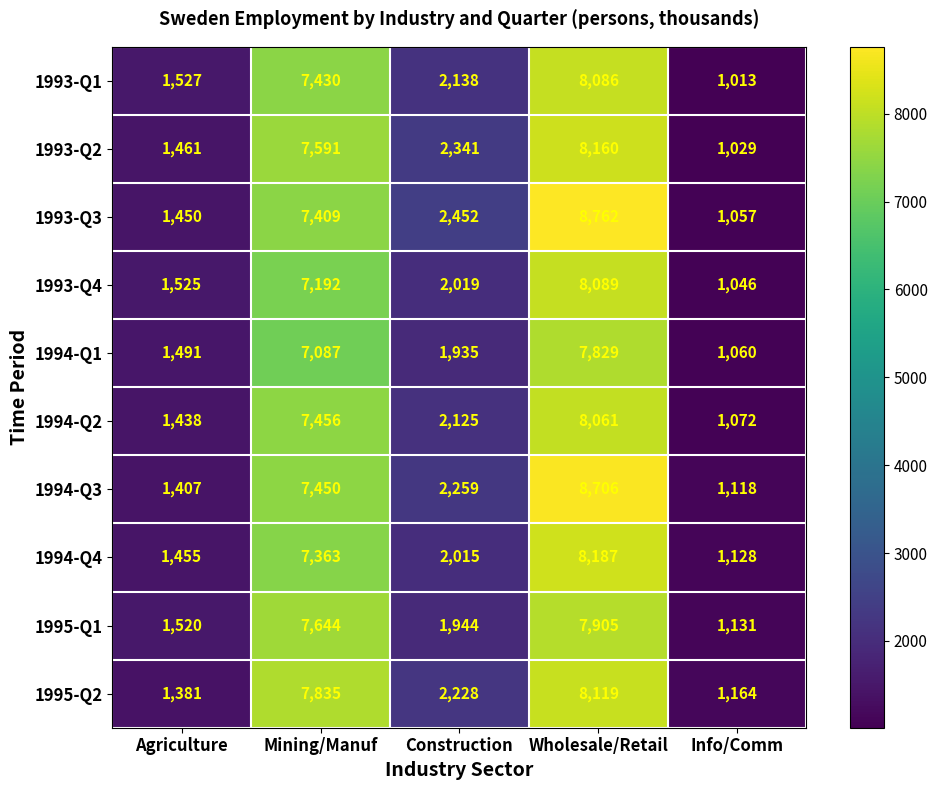

Which series has the widest spread of values?

1993-Q3